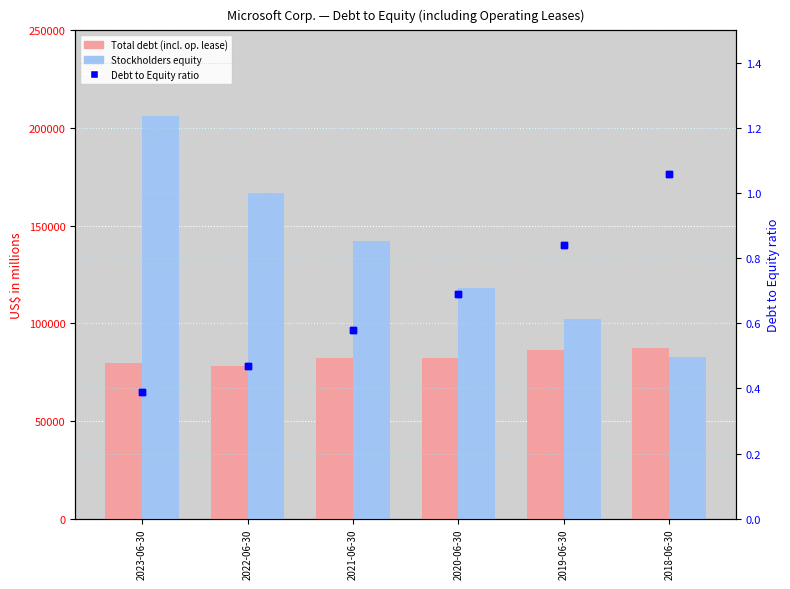

Which series reaches the maximum Y coordinate?

Stockholders equity